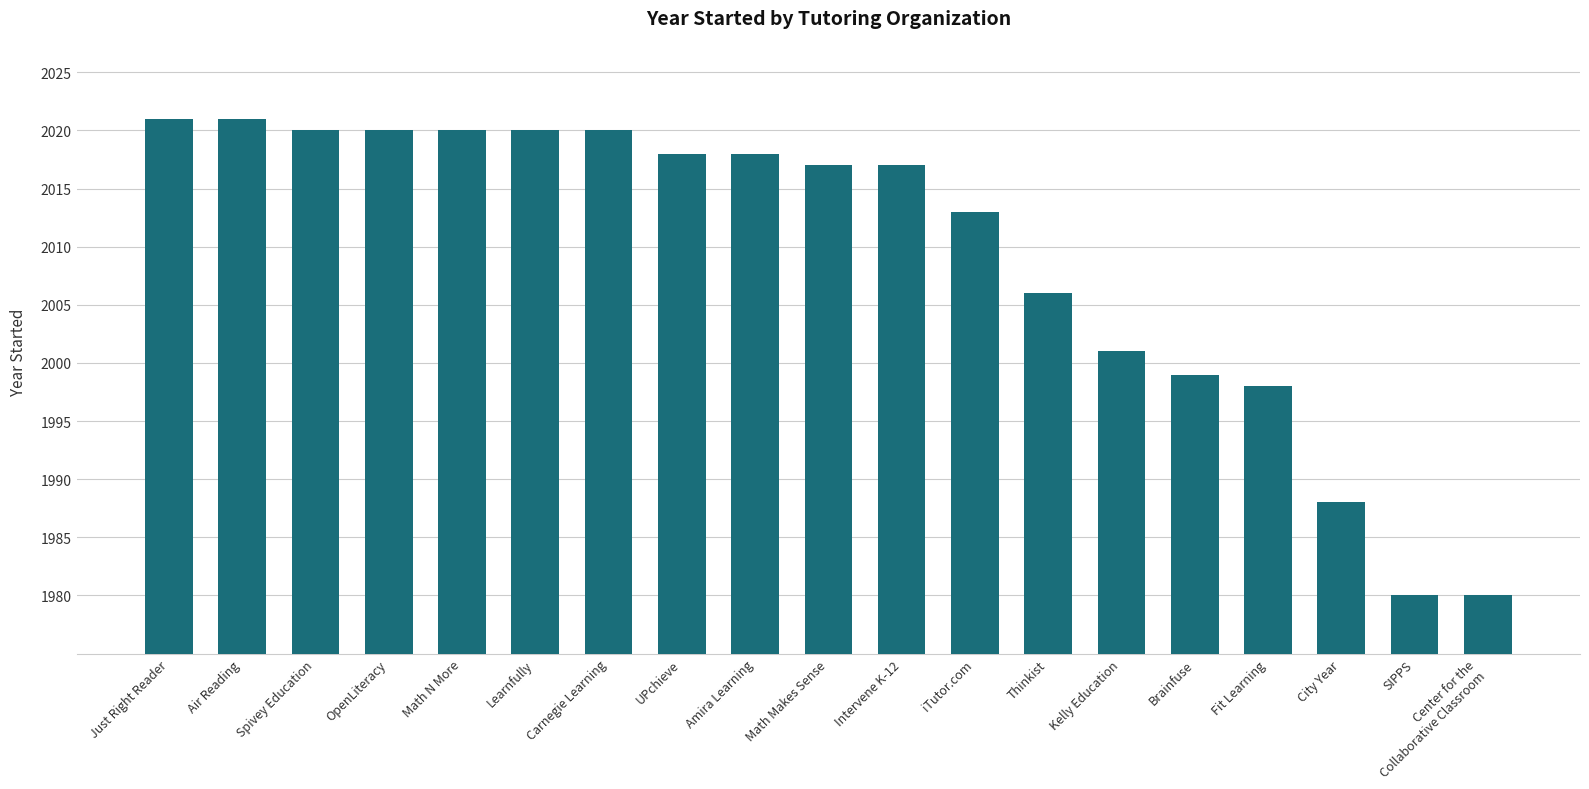

Are the bars horizontal?

No